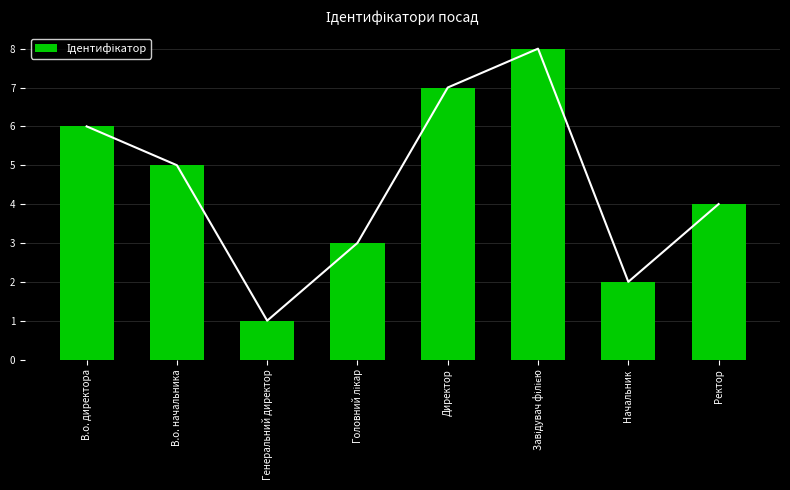

The chart shows a value of 7 at Директор. True or false?

True